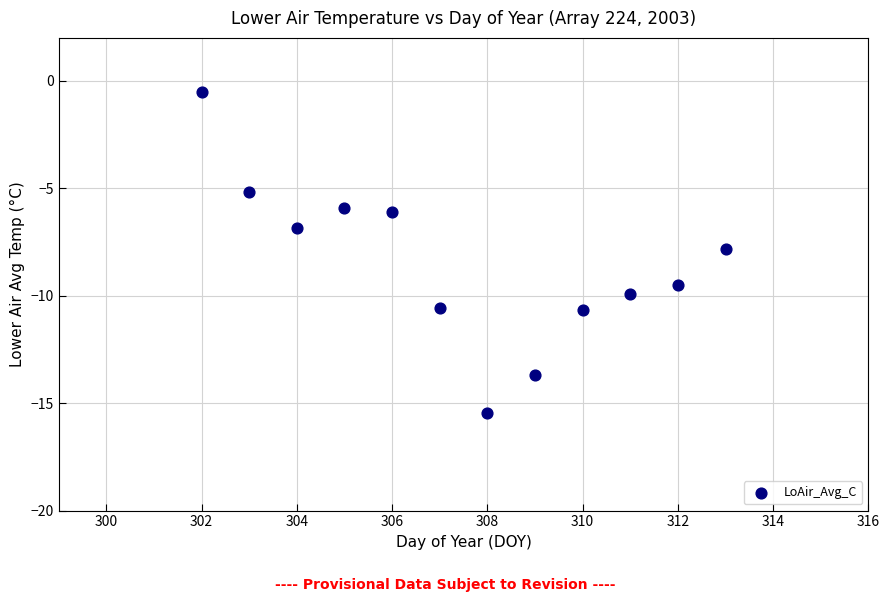

What is the range of Y values (max minus min)?

15.0